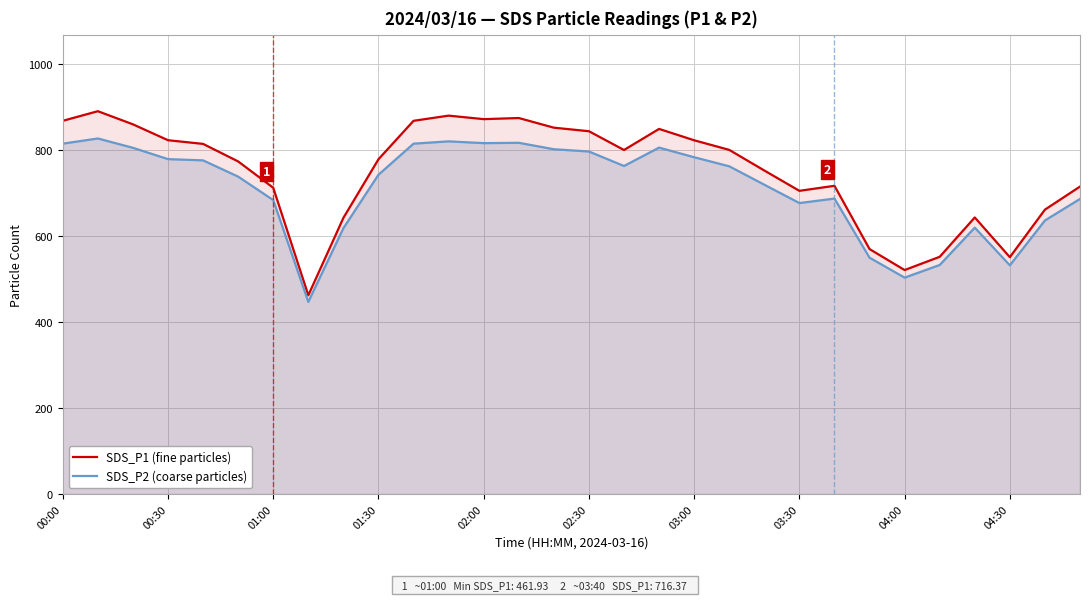

True or false: SDS_P1 (fine particles) has more than 1 points higher than both neighbors.

True